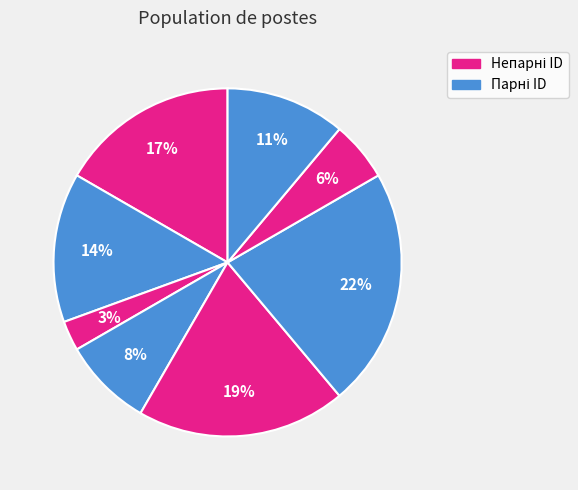

Is there any slice that represents more than half of the pie?

No